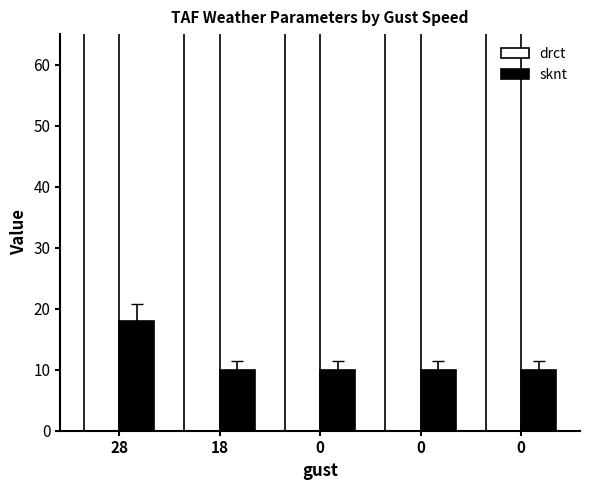

Reading right to left, transcribe all the data shown in this chart.

drct: 240	210	210	180	160
sknt: 10	10	10	10	18